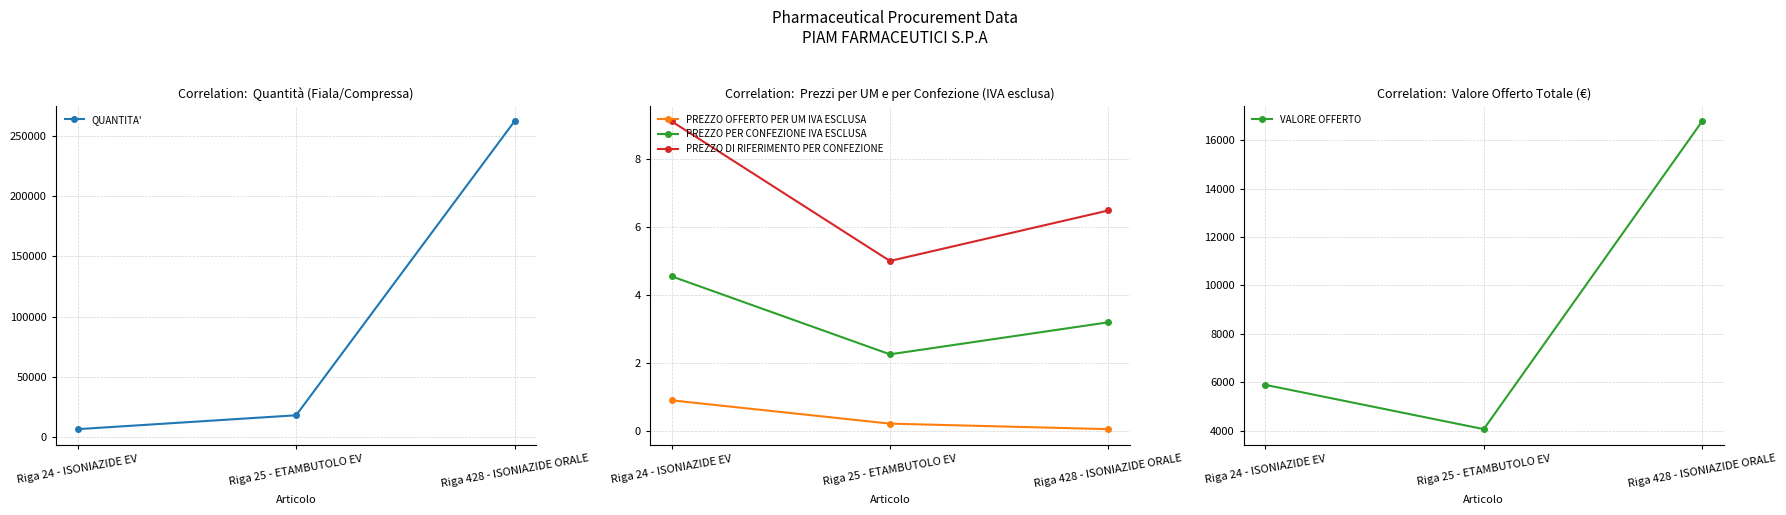

What are all the series names shown in the legend?

QUANTITA', PREZZO OFFERTO PER UM IVA ESCLUSA, PREZZO PER CONFEZIONE IVA ESCLUSA, PREZZO DI RIFERIMENTO PER CONFEZIONE, VALORE OFFERTO